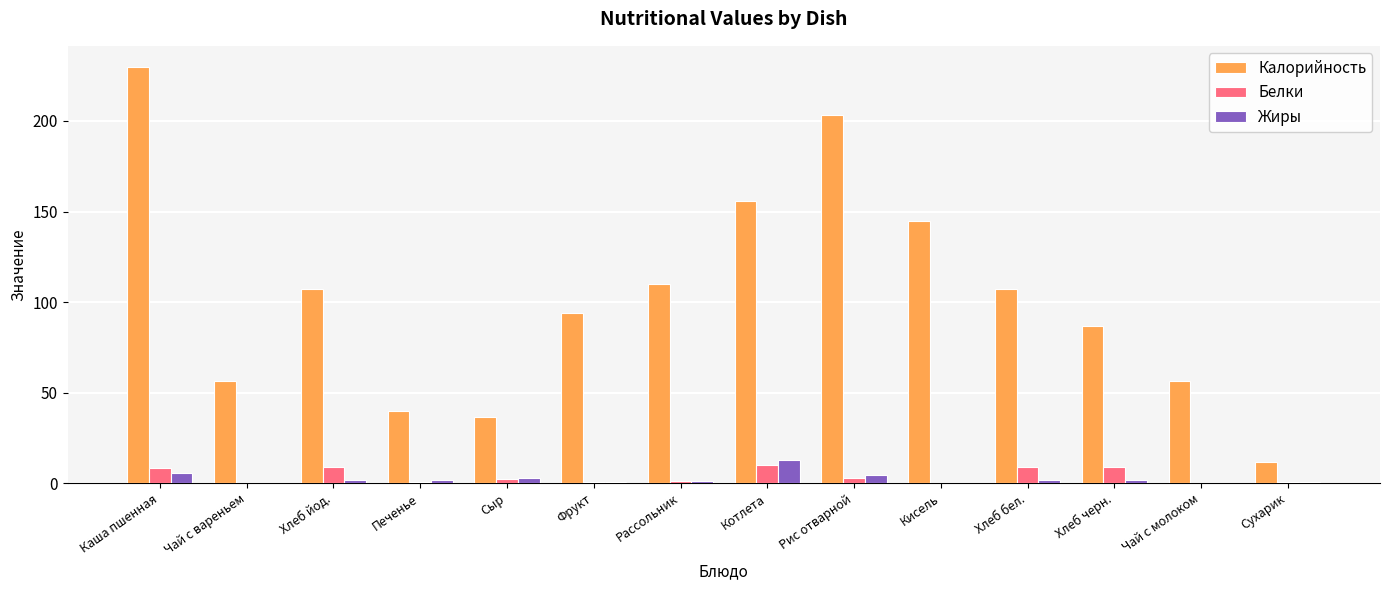

Between Каша пшенная and Печенье, which series saw the biggest shift?

Калорийность